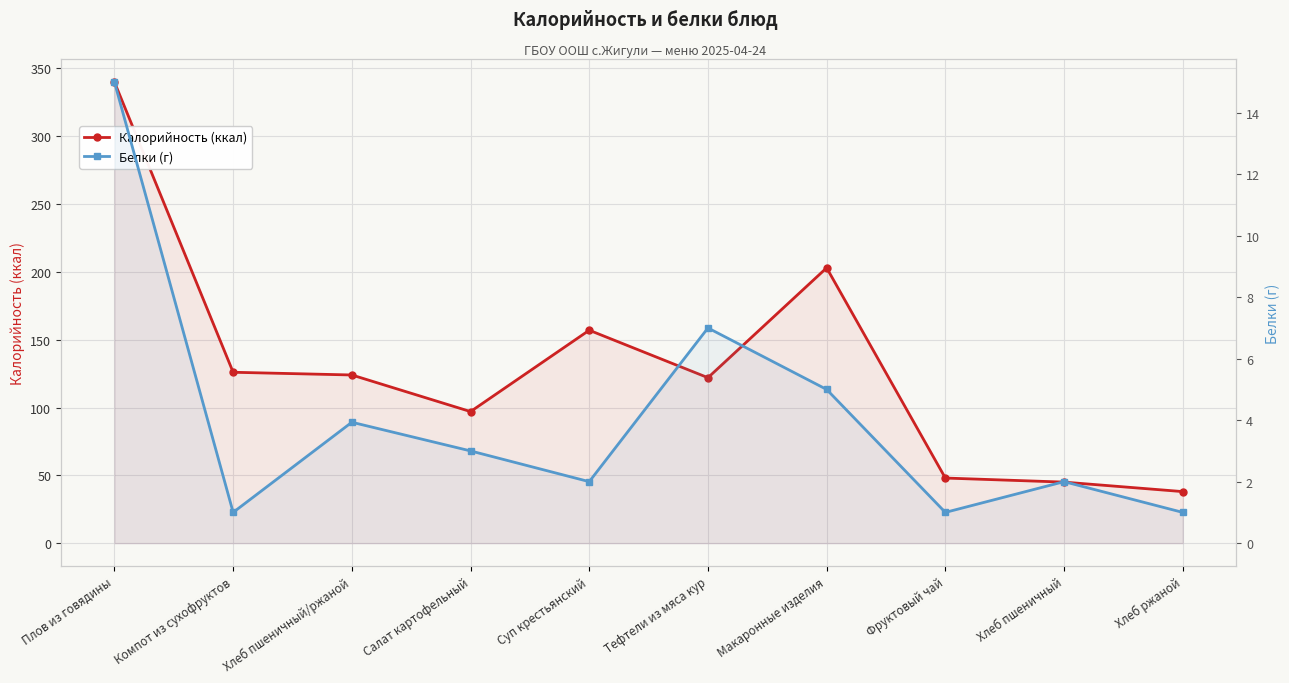

Is it true that Калорийность (ккал) equals 83.0 at Тефтели из мяса кур?

False